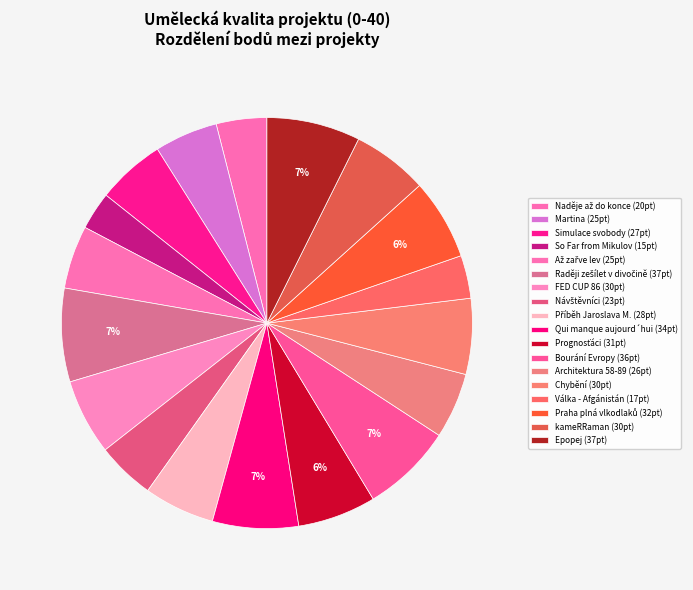

Does any single category account for the majority?

No